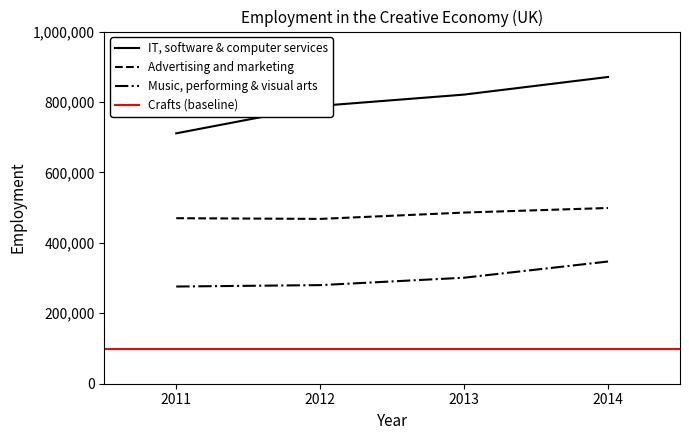

What is the difference between the second highest and minimum values in the IT, software and computer services series?

110000